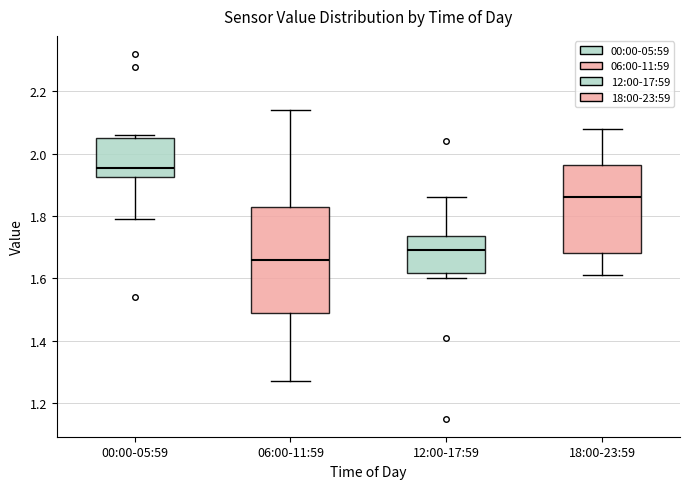

Where is the lower edge of the box for 00:00-05:59 on the y-axis? The values are not printed on the chart, so give them approximately, as read against the axis.

1.92